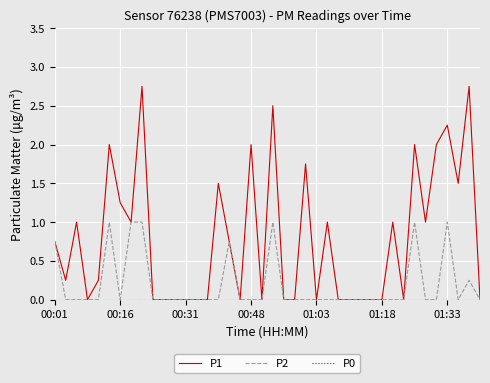

Which series has the largest range (max minus min)?

P1